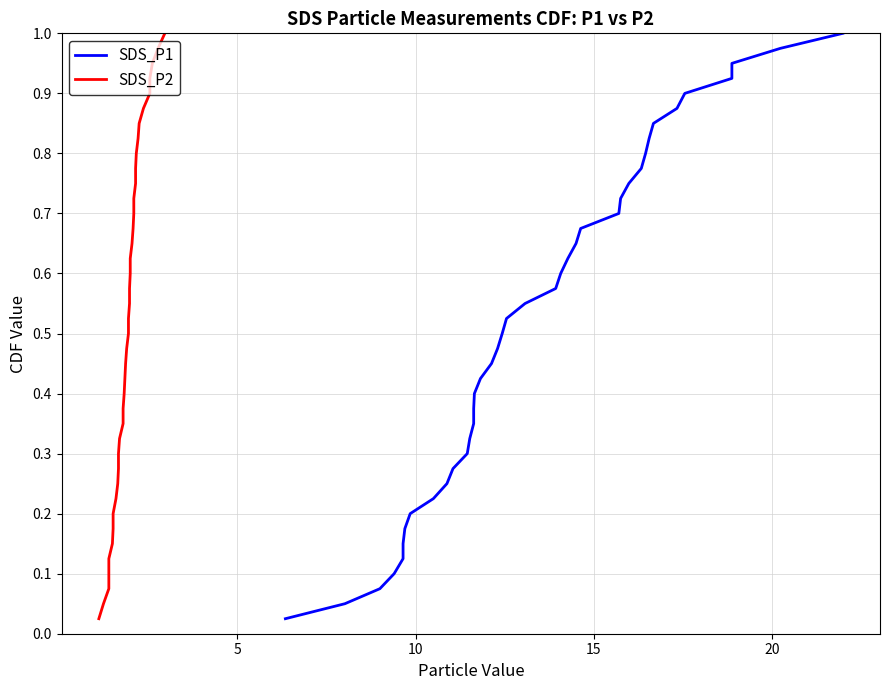

What are all the series names shown in the legend?

SDS_P1, SDS_P2